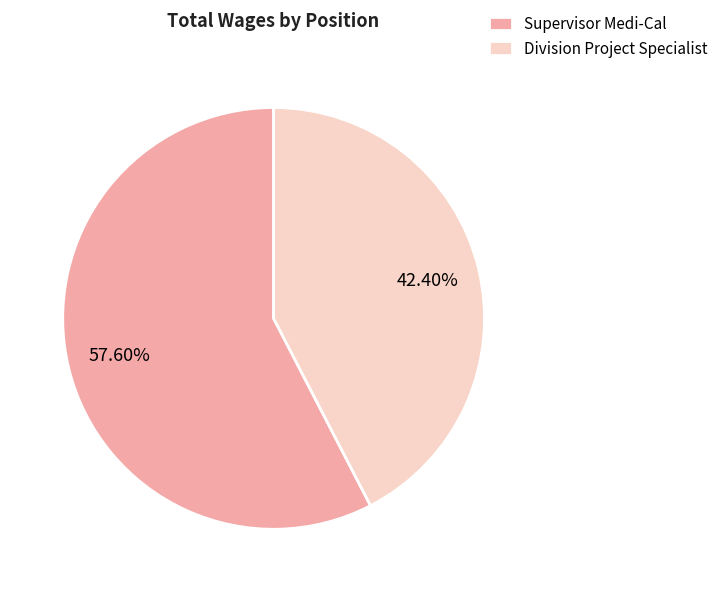

What percentage do Division Project Specialist and Supervisor Medi-Cal together represent?

100.0%